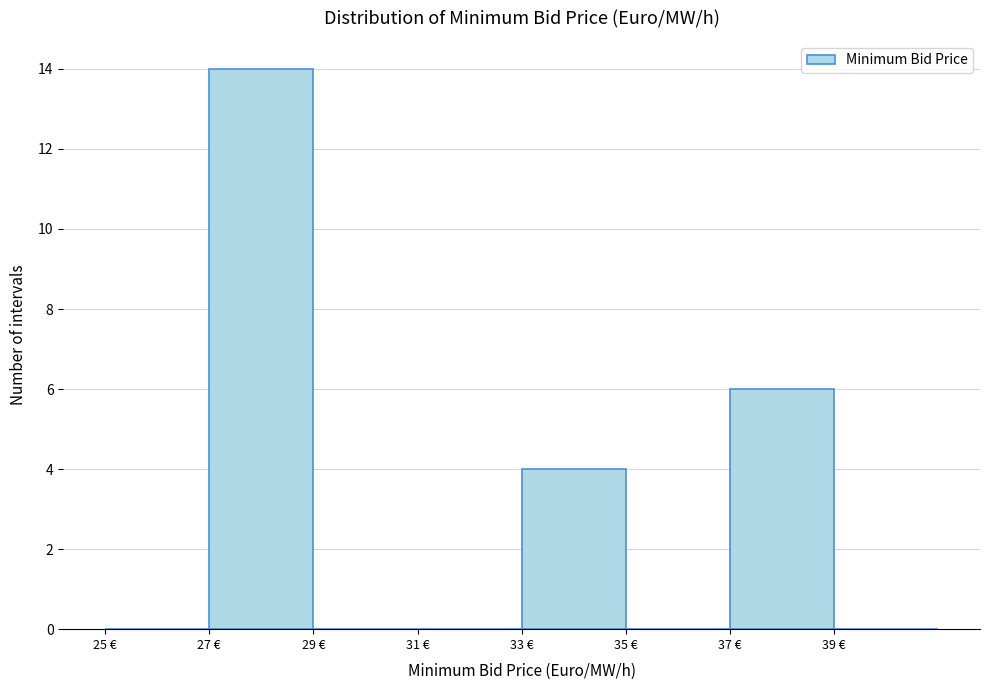

How tall is the bar that spans 27 to 29 on the x-axis? The values are not printed on the chart, so give them approximately, as read against the axis.

14